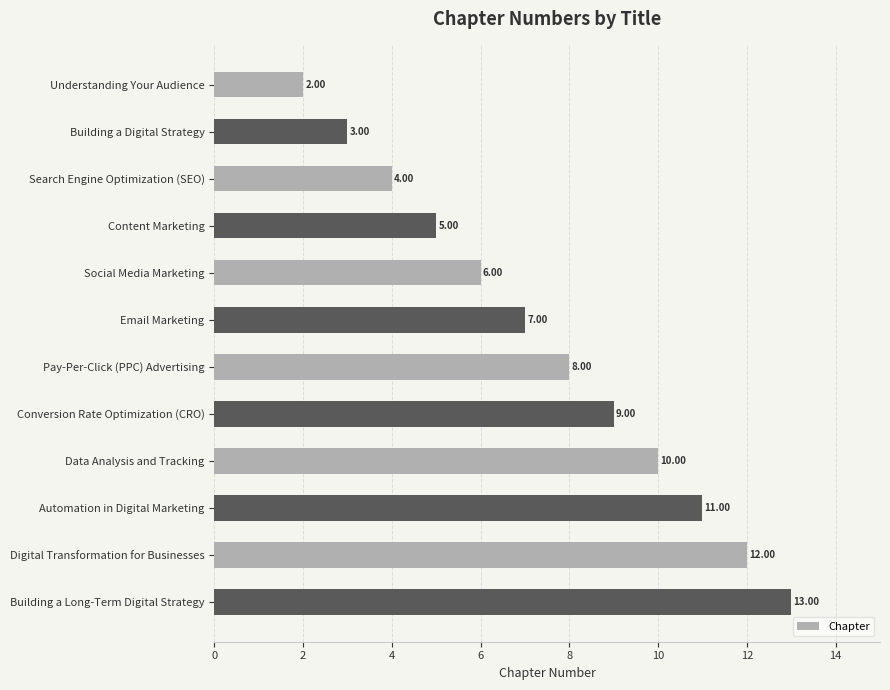

Rank the categories by value from lowest to highest.

Understanding Your Audience, Building a Digital Strategy, Search Engine Optimization (SEO), Content Marketing, Social Media Marketing, Email Marketing, Pay-Per-Click (PPC) Advertising, Conversion Rate Optimization (CRO), Data Analysis and Tracking, Automation in Digital Marketing, Digital Transformation for Businesses, Building a Long-Term Digital Strategy